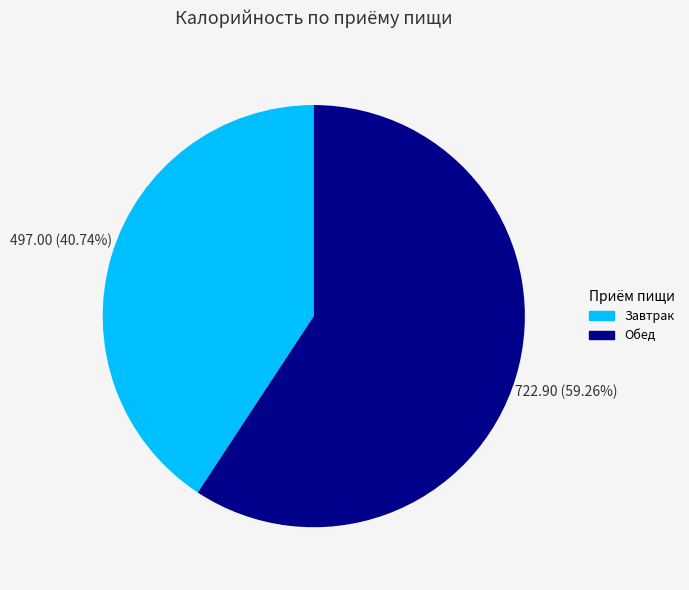

Combined, do Завтрак and Обед account for over 50%?

Yes